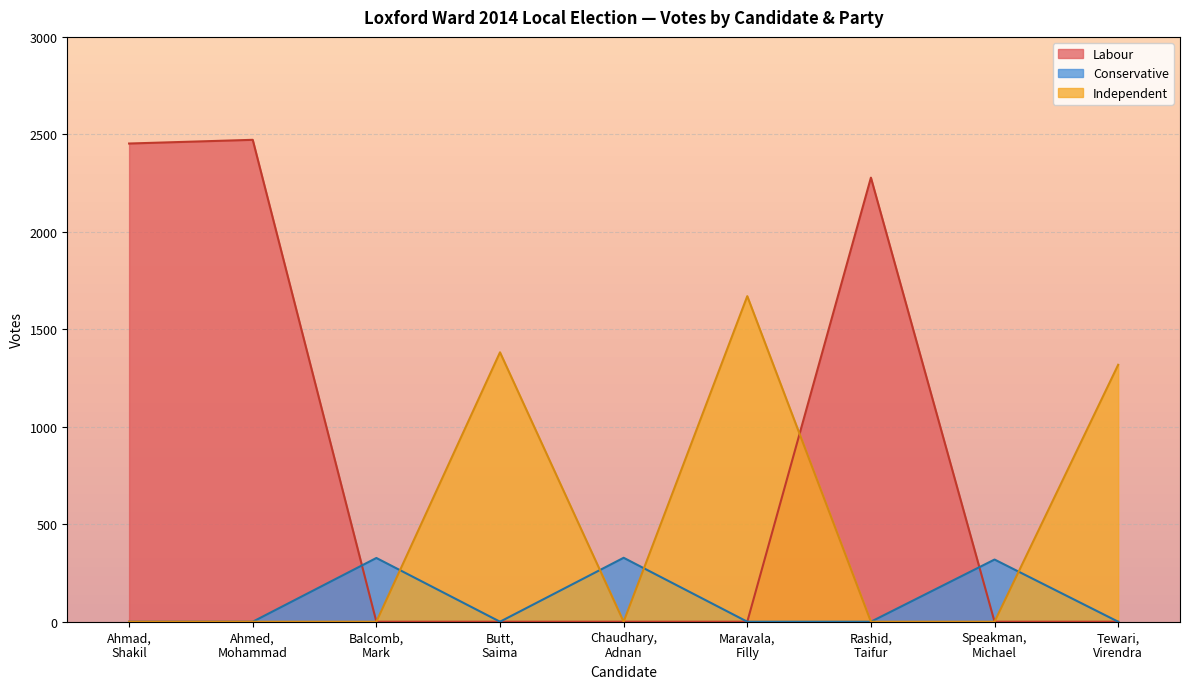

List the series in order of their peak value, lowest first.

Conservative, Independent, Labour